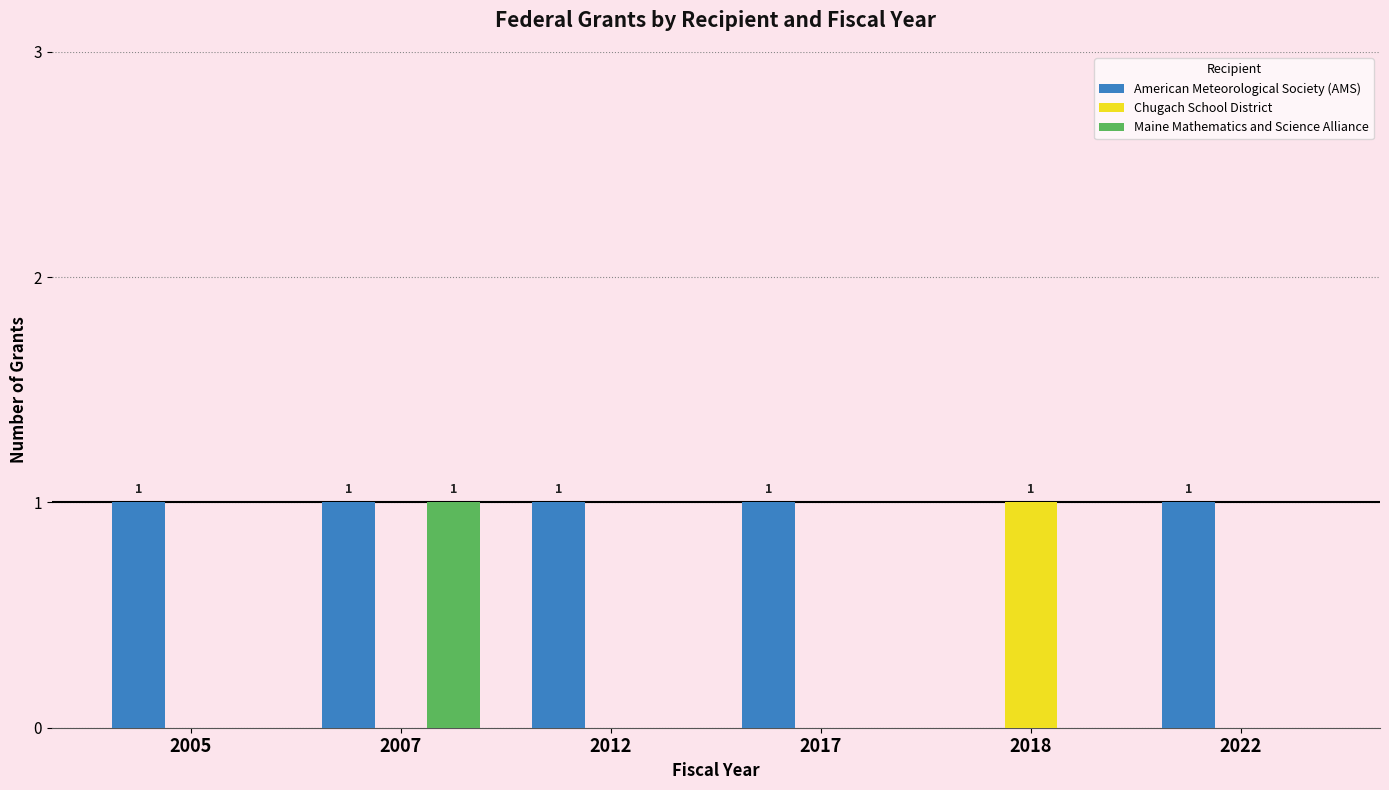

Is it true that Chugach School District equals 1 at 2005?

False